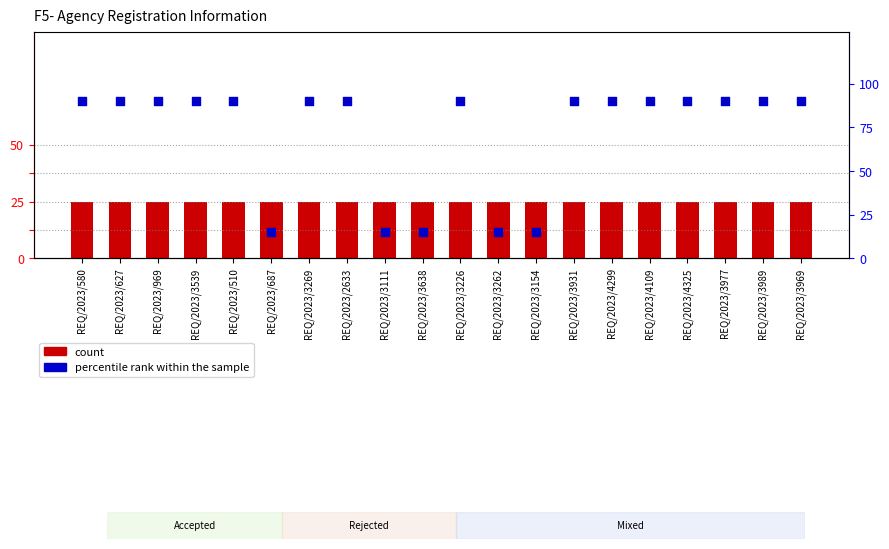

Which series contains the highest Y value?

percentile rank within the sample